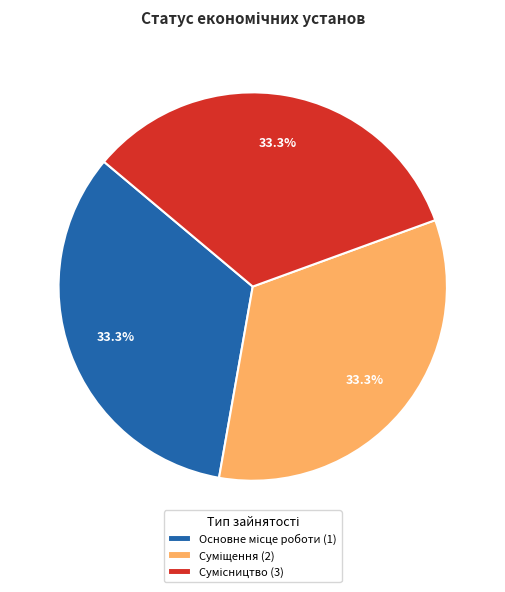

Is there a majority slice in this chart?

No